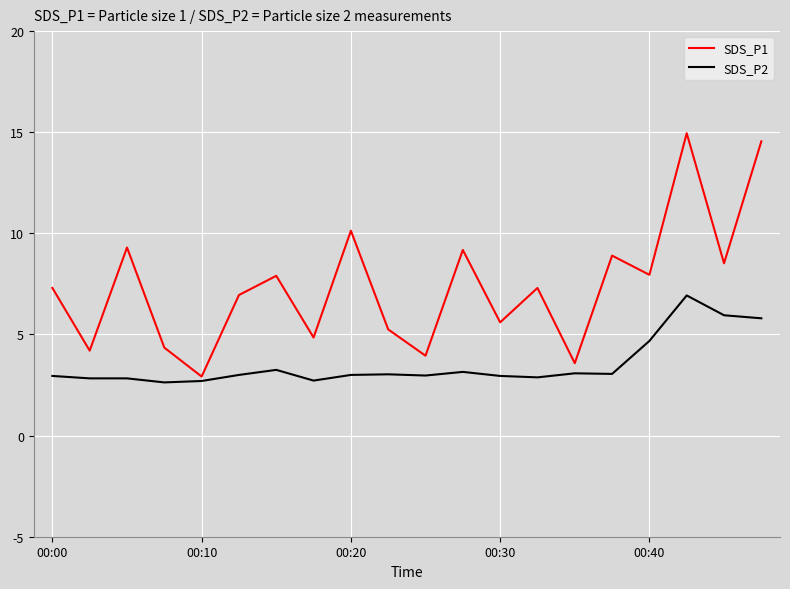

What is the minimum value shown in the chart?

2.6